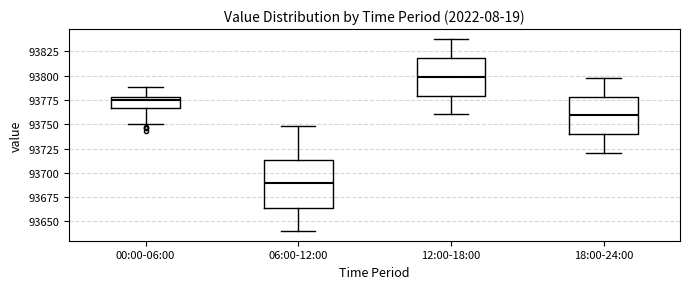

Where does the lower whisker of the box for 12:00-18:00 end on the y-axis? The values are not printed on the chart, so give them approximately, as read against the axis.

93760